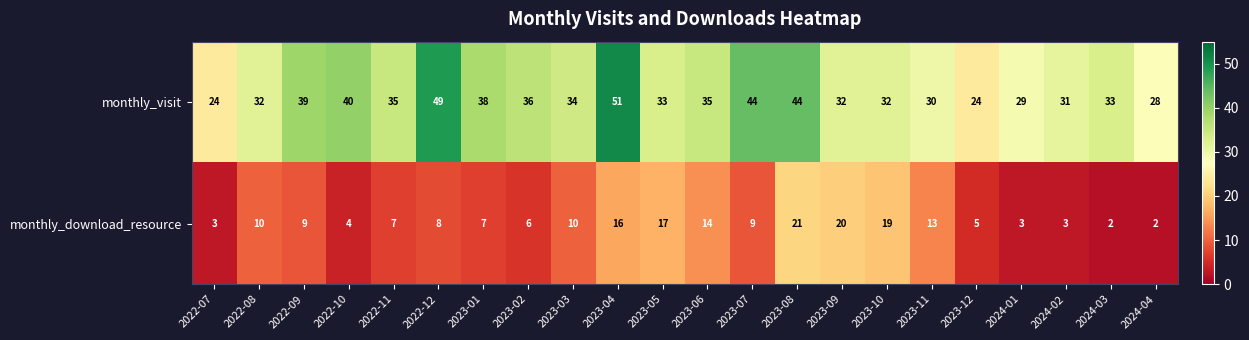

What is the sum of the monthly_download_resource values at 2023-02 and 2022-08?

16